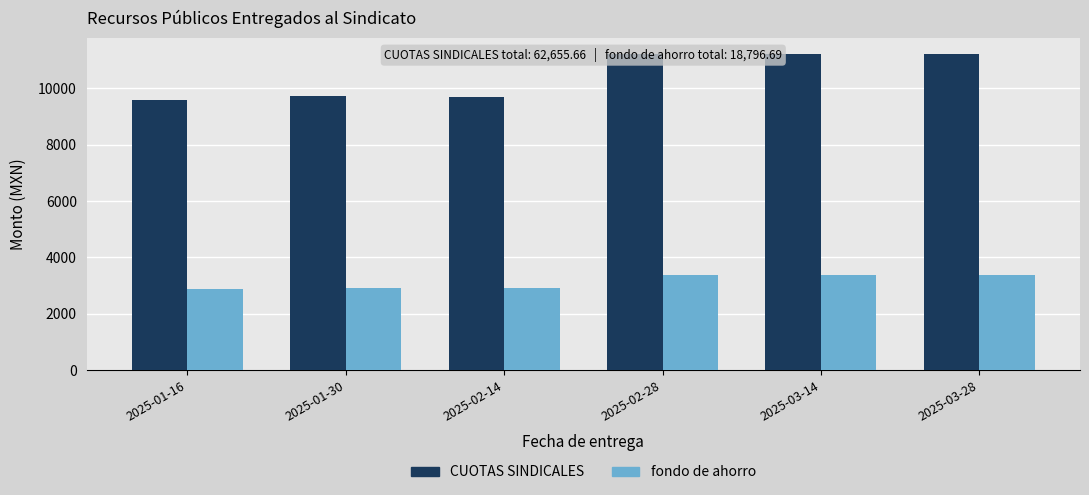

Is the value of CUOTAS SINDICALES at 2025-01-16 greater than the value of fondo de ahorro at 2025-02-28?

Yes